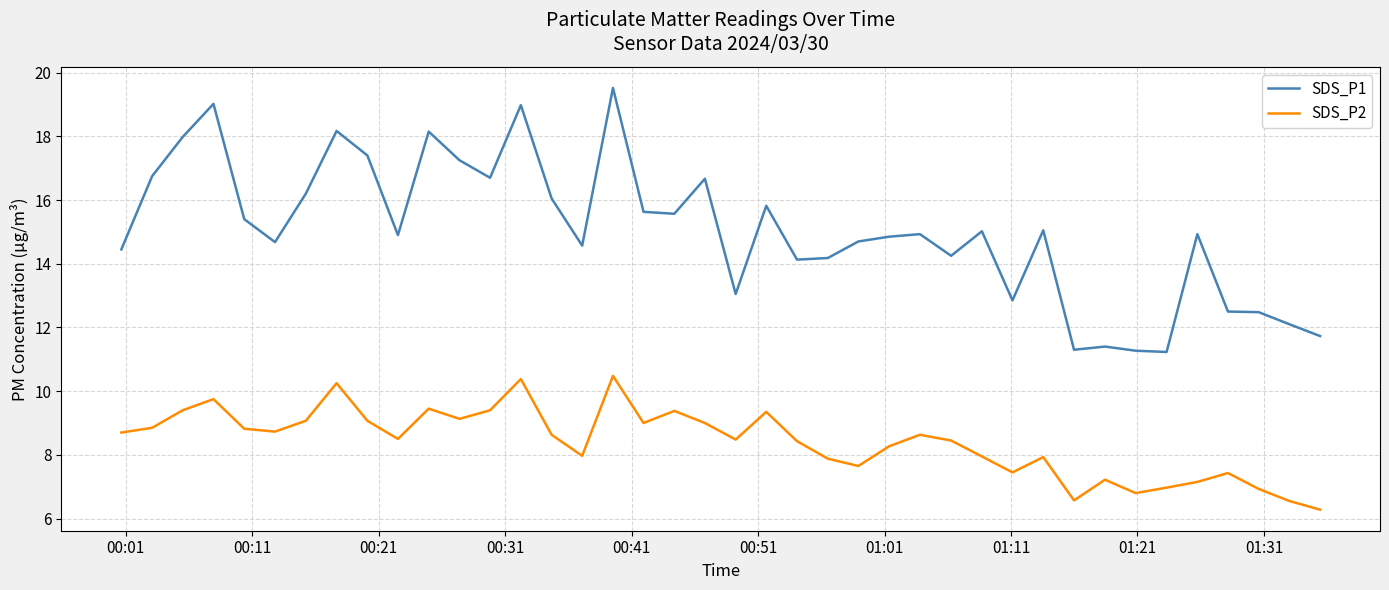

Which series has the widest spread of values?

SDS_P1